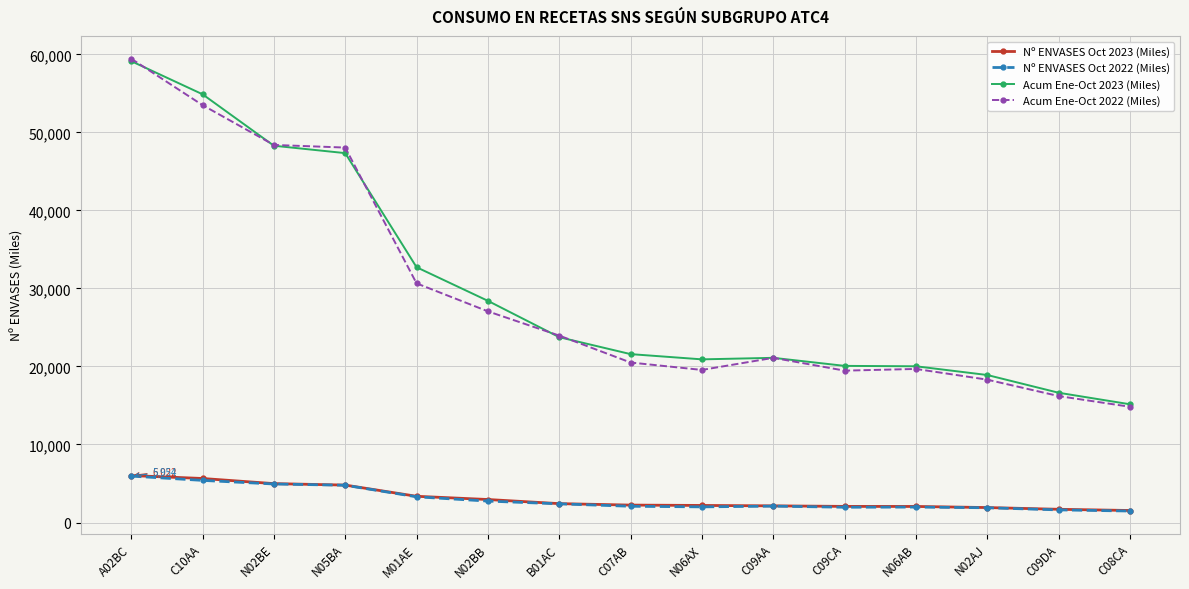

The Nº ENVASES Oct 2023 (Miles) series shows 2060.4 at N06AB. True or false?

True